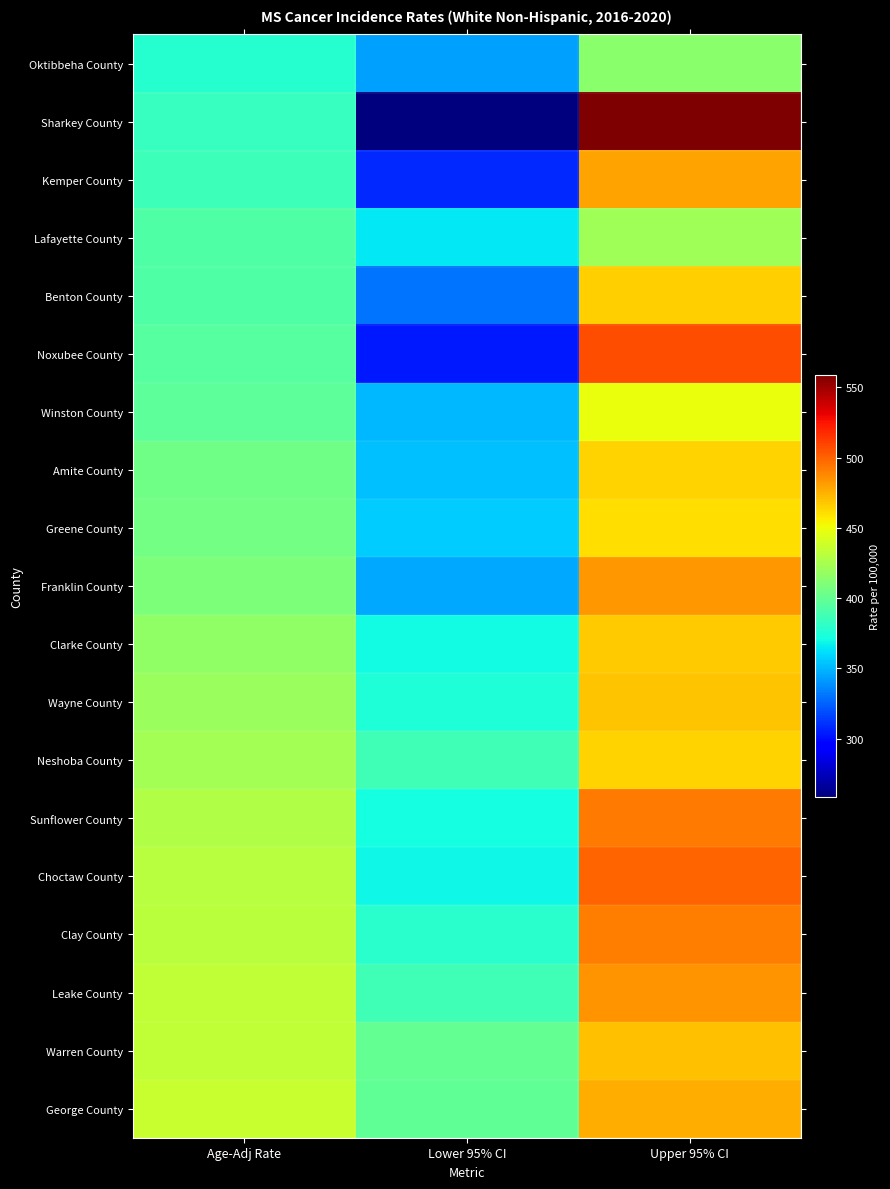

Rank the series at Age-Adj Rate from lowest to highest value.

Oktibbeha County, Sharkey County, Kemper County, Lafayette County, Benton County, Noxubee County, Winston County, Amite County, Greene County, Franklin County, Clarke County, Wayne County, Neshoba County, Sunflower County, Choctaw County, Clay County, Leake County, Warren County, George County